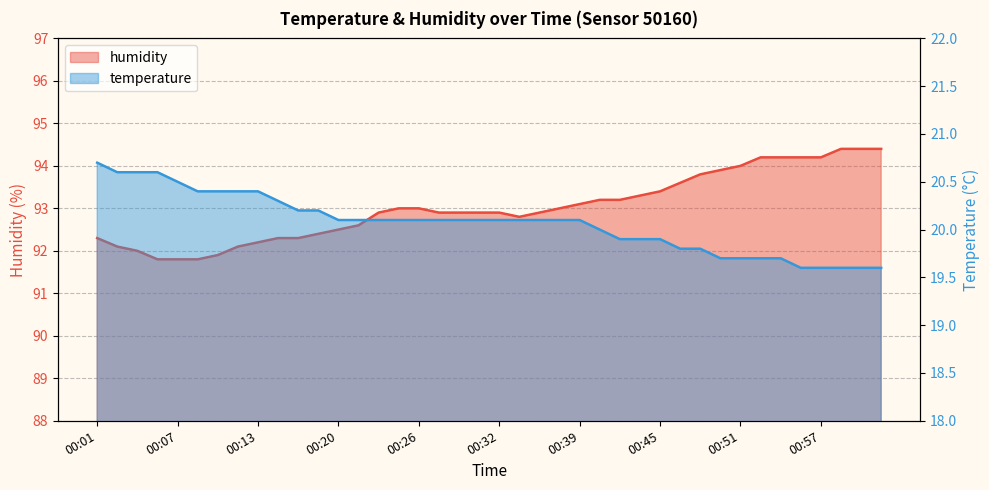

How many lines are shown in the chart?

2